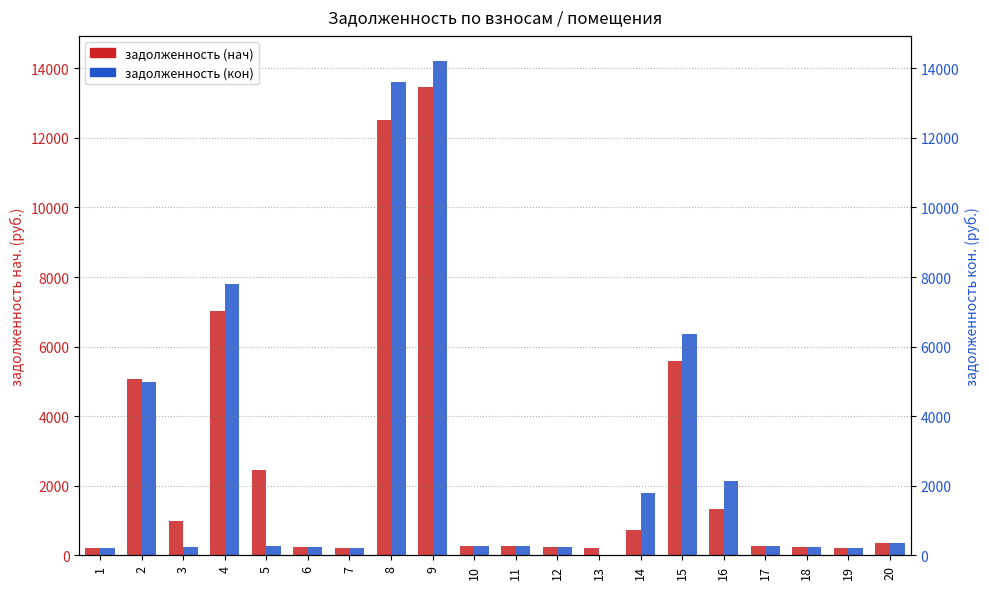

What is the difference between the задолженность (нач) values at 2 and 12?

4815.4